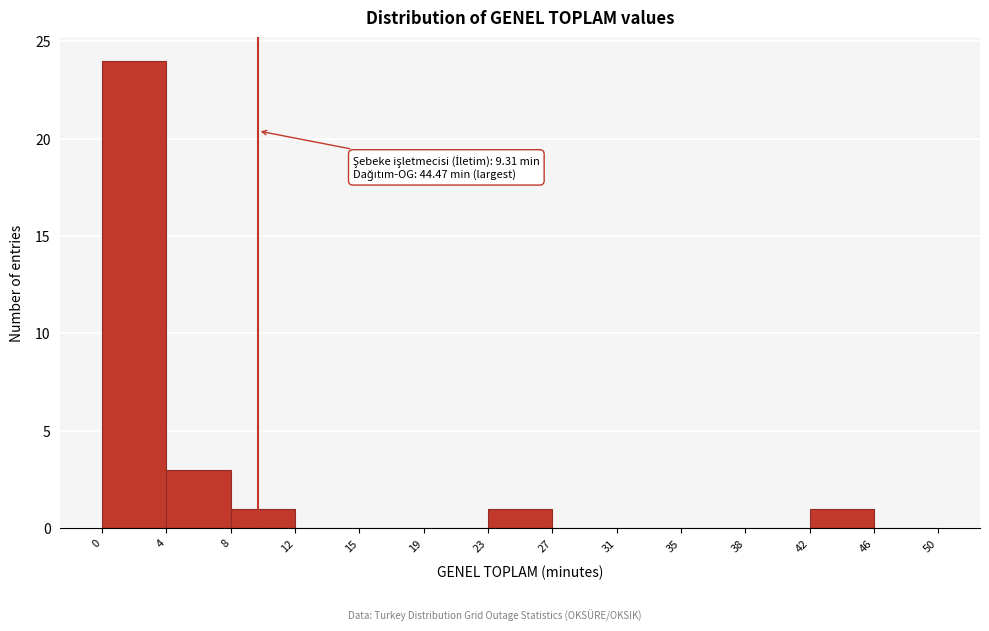

Over which range of the x-axis is the bar tallest?

0 to 4